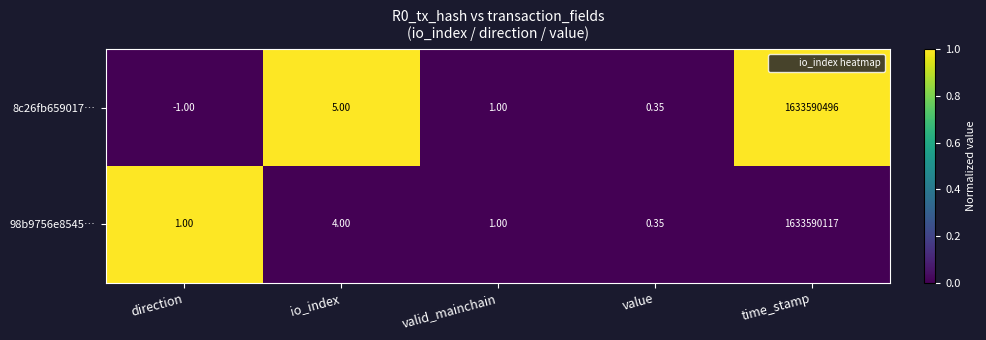

At which label is 98b9756e8545… closest to 816795058?

io_index